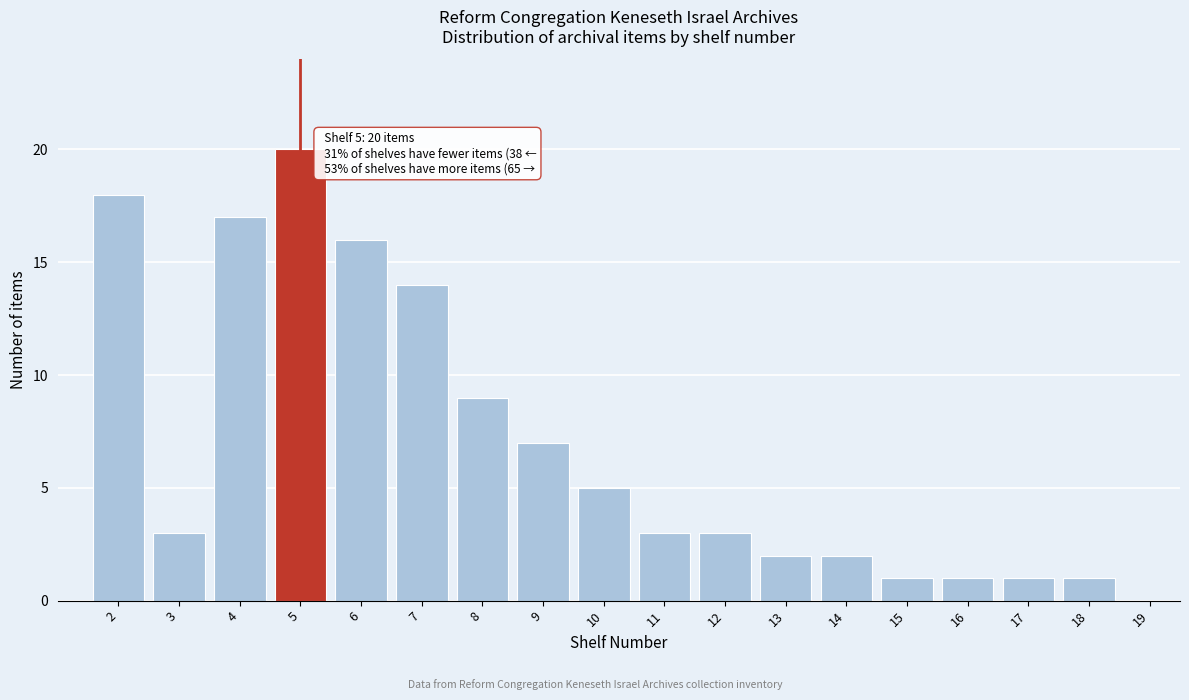

Over which range of the x-axis is the bar tallest?

4.5 to 5.5